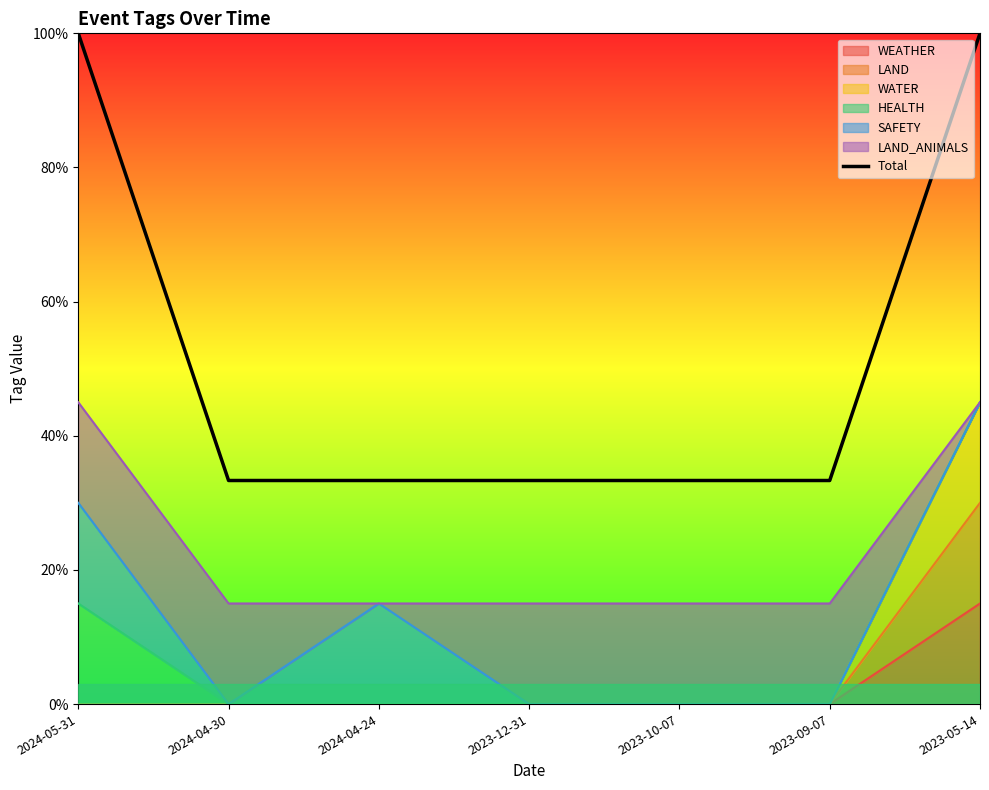

The chart shows a value of 0.6 at 2024-04-24. True or false?

False